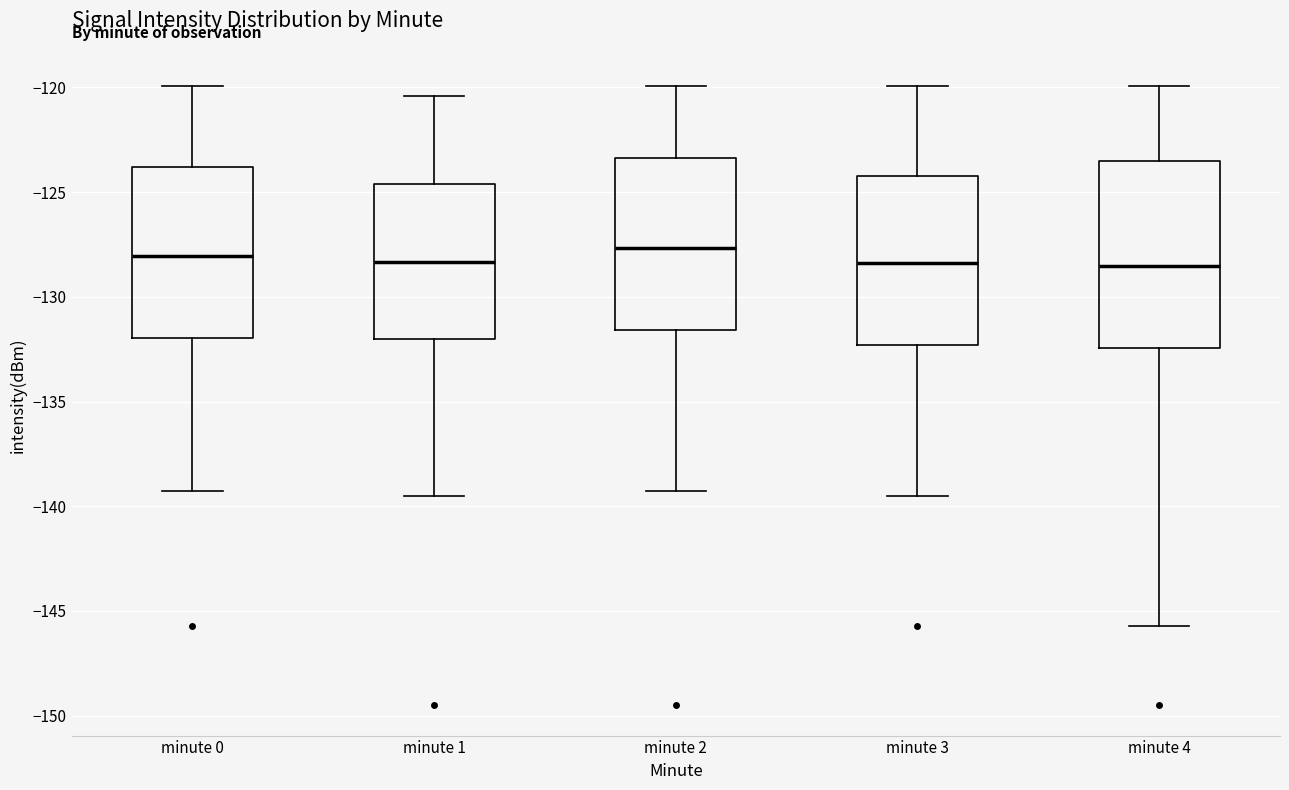

Reading left to right, transcribe this box plot: for each box, give where its median line is, the range the box spans, and where its two whiskers end, as read against the y-axis. The values are not printed on the chart, so give them approximately, as read against the axis.

minute 0: median -128.0, box -132.0 to -124.0, whiskers -139.0 to -120.0
minute 1: median -128.5, box -132.0 to -124.5, whiskers -139.5 to -120.5
minute 2: median -127.5, box -131.5 to -123.5, whiskers -139.0 to -120.0
minute 3: median -128.5, box -132.5 to -124.0, whiskers -139.5 to -120.0
minute 4: median -128.5, box -132.5 to -123.5, whiskers -145.5 to -120.0